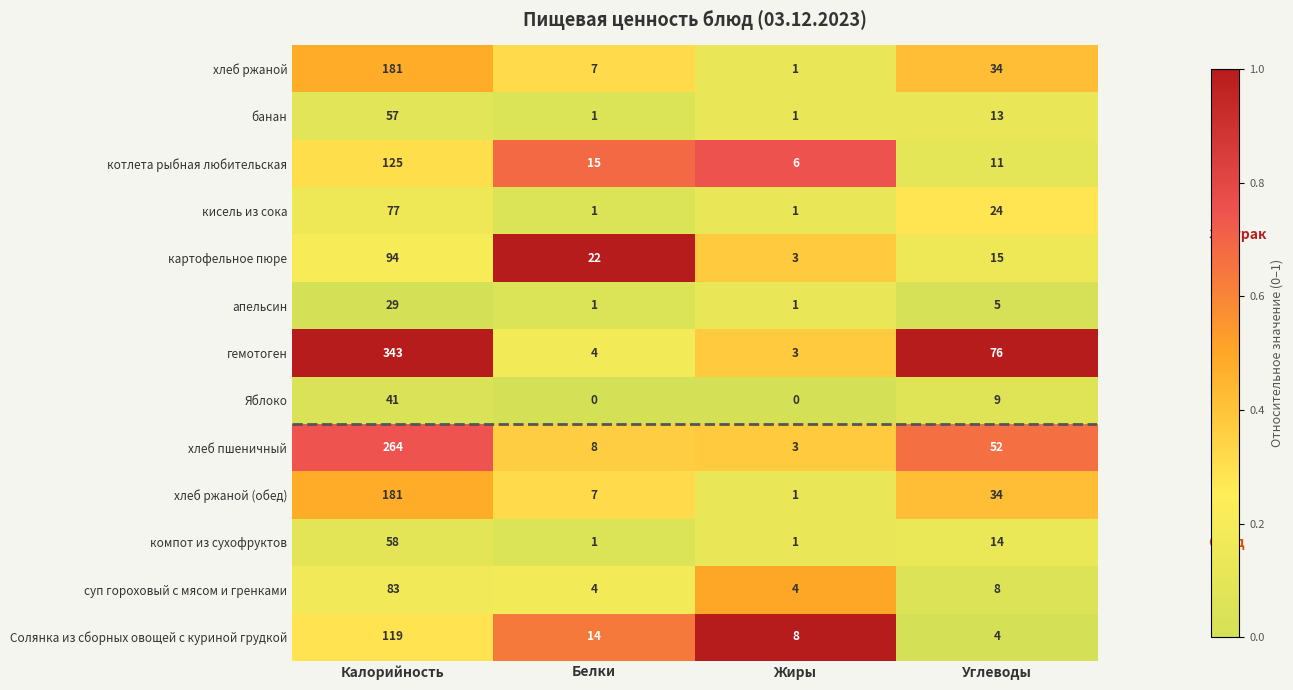

Which series has the largest total across all categories?

гемотоген